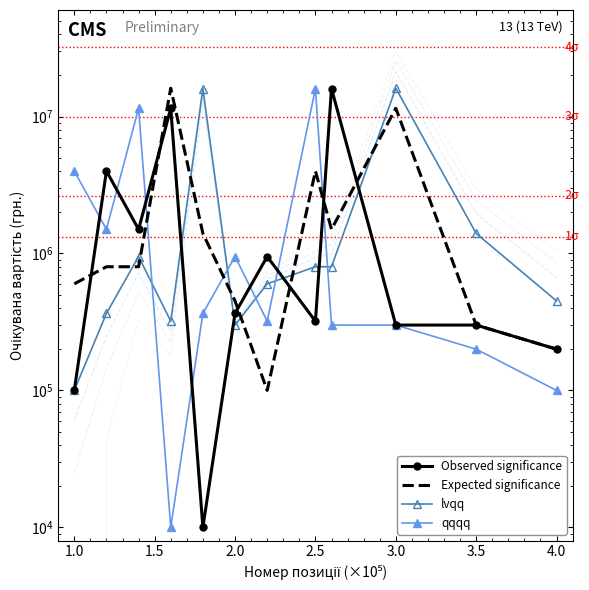

What is the value of the qqqq point at the 9th from the left?

300000